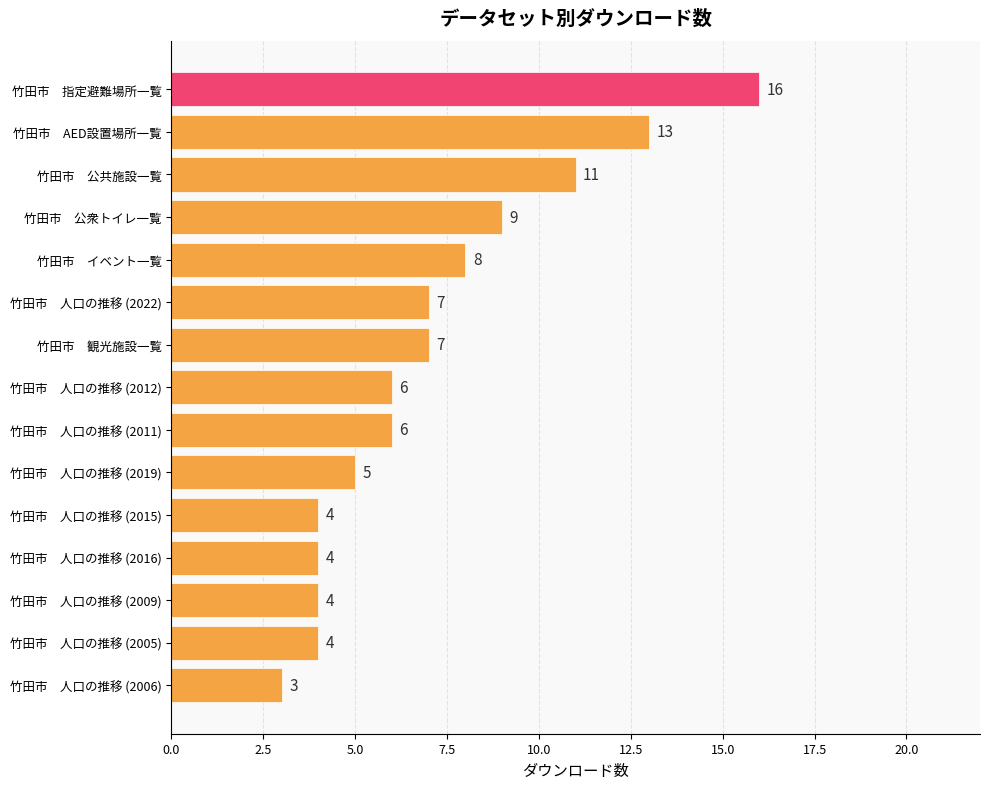

What is the difference between the second highest and second lowest values?

9